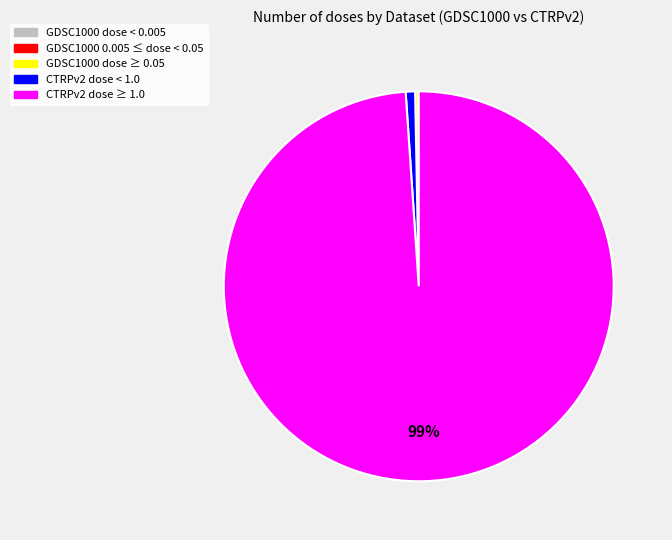

Does any single category account for the majority?

Yes